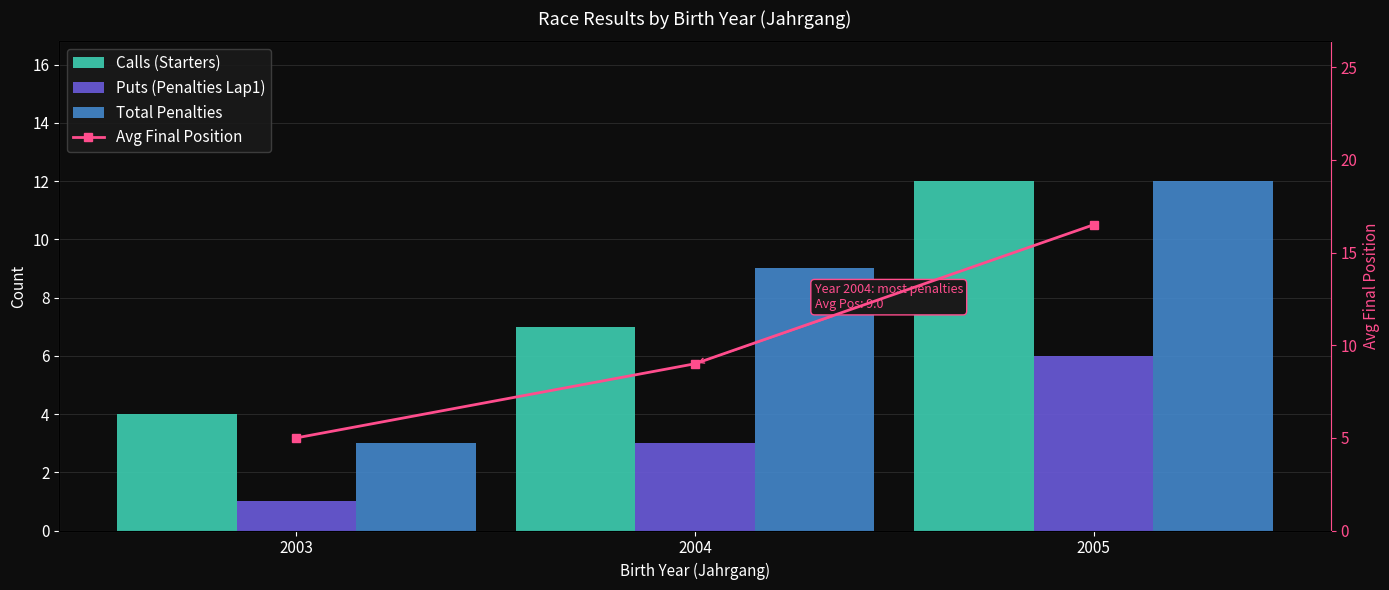

Reading left to right, transcribe all the data shown in this chart.

Calls (Starters): 2003=4.0	2004=7.0	2005=12.0
Puts (Penalties Lap1): 2003=1.0	2004=3.0	2005=6.0
Total Penalties: 2003=3.0	2004=9.0	2005=12.0
Avg Final Position: 2003=5.0	2004=9.0	2005=16.5